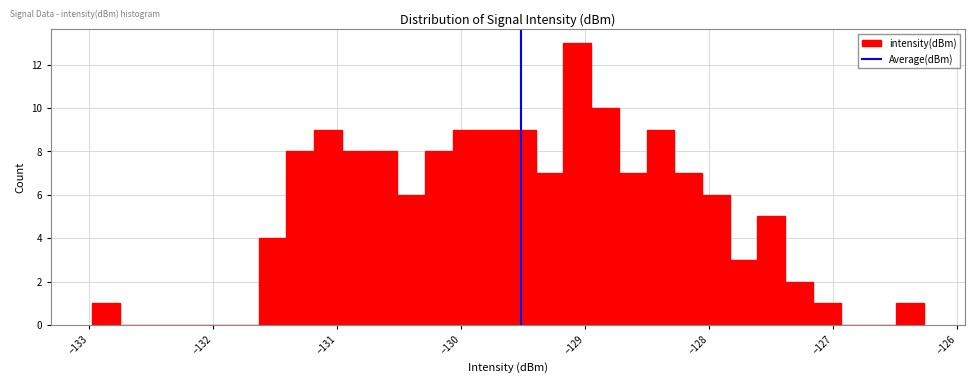

Around what value on the x-axis is the tallest bar? Give the approximate position of its centre, as read against the axis.

-129.1